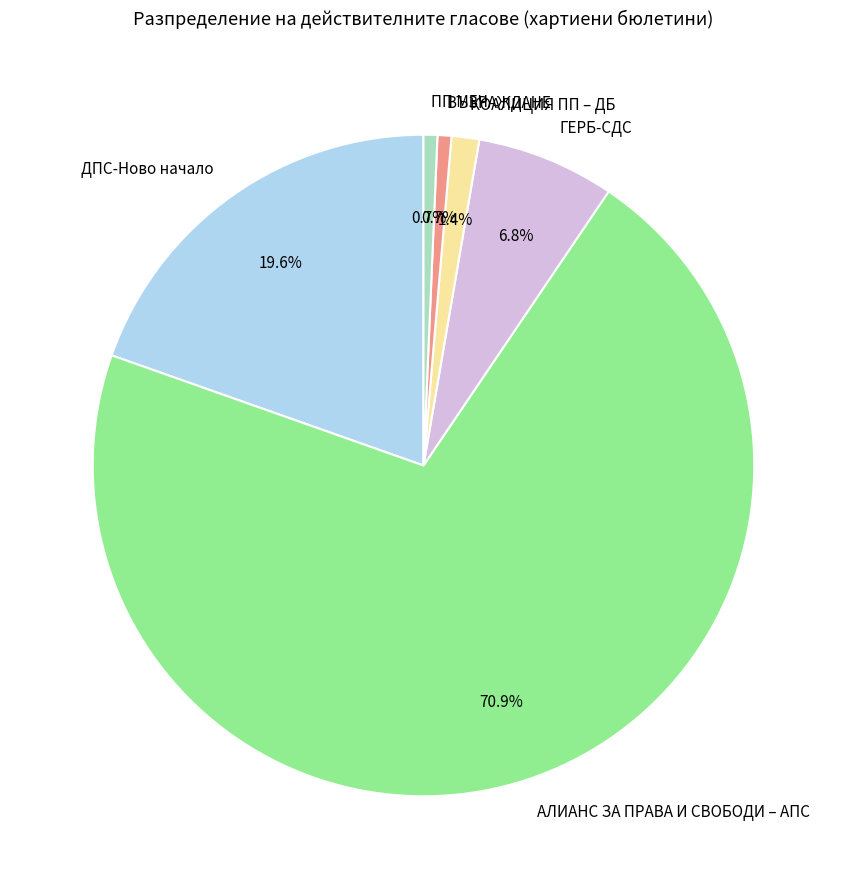

What percentage is NOT represented by ПП МЕЧ?

99.3%